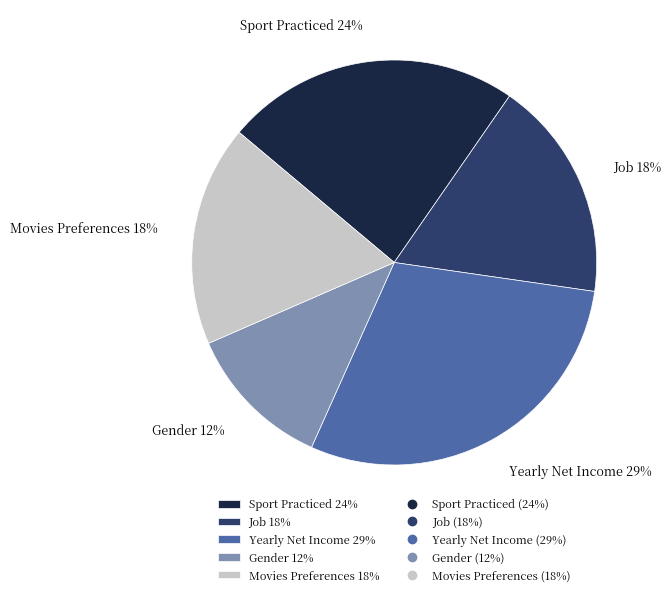

Is Movies Preferences the majority of the pie?

No